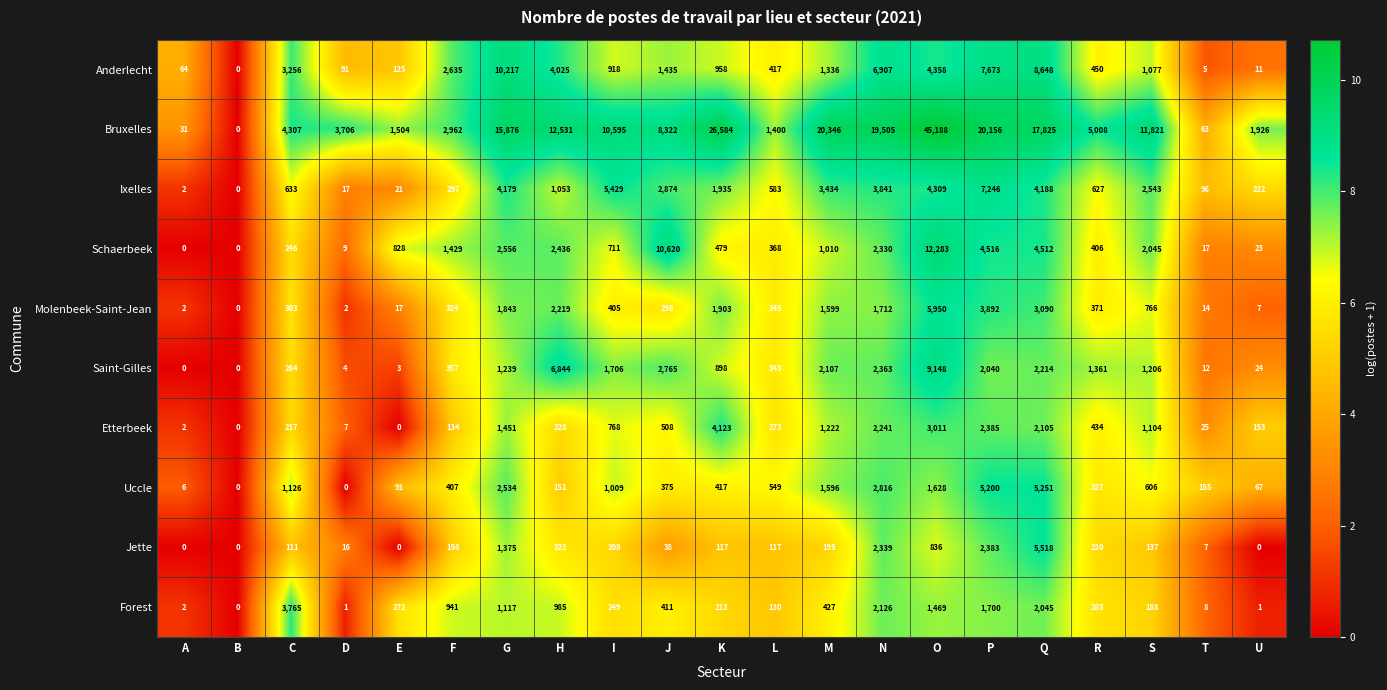

Which series has the widest spread of values?

Bruxelles